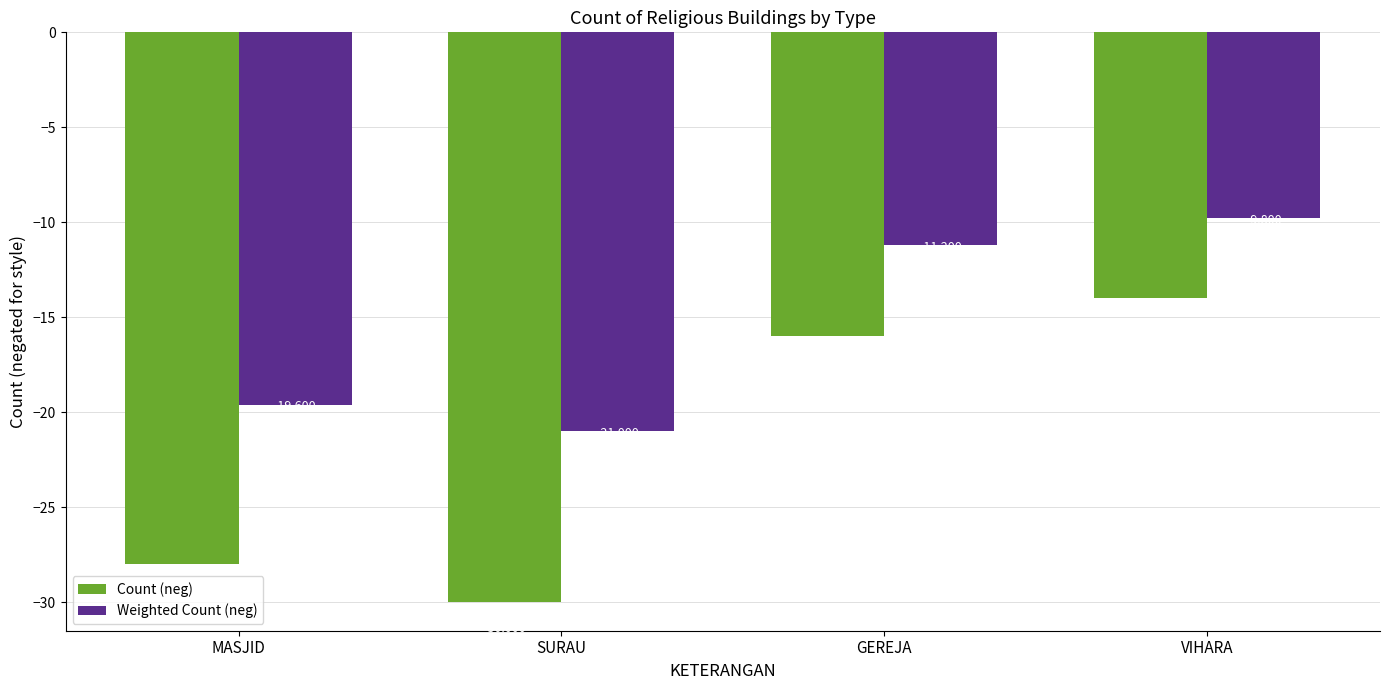

What is the smallest value displayed?

-30.0